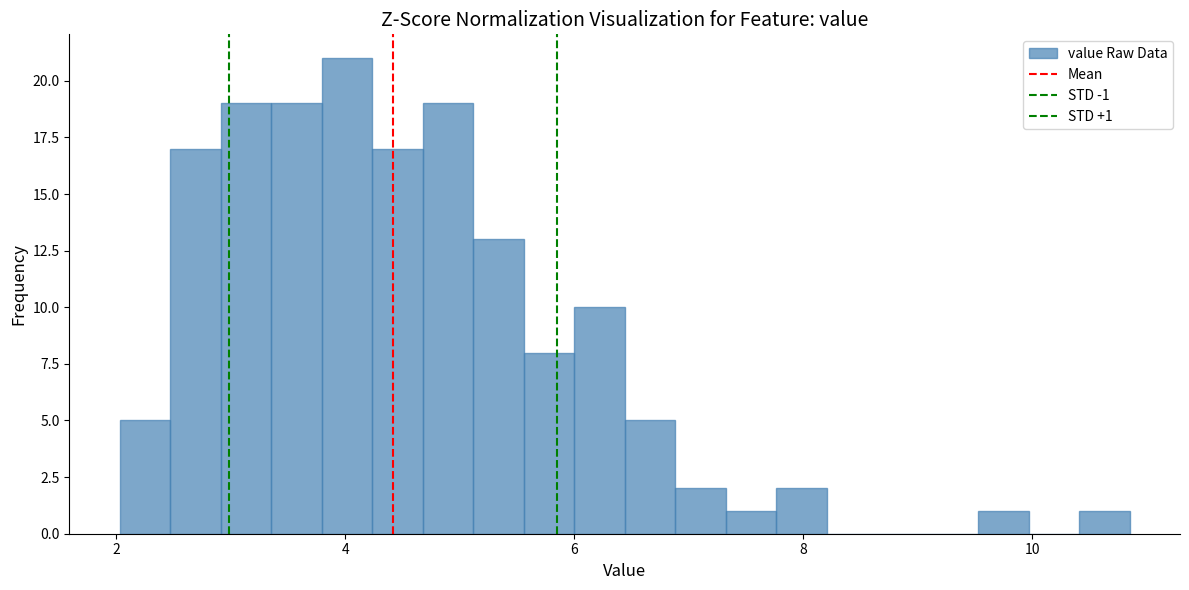

Read against the x-axis, roughly where is the centre of the tallest bar?

4.0